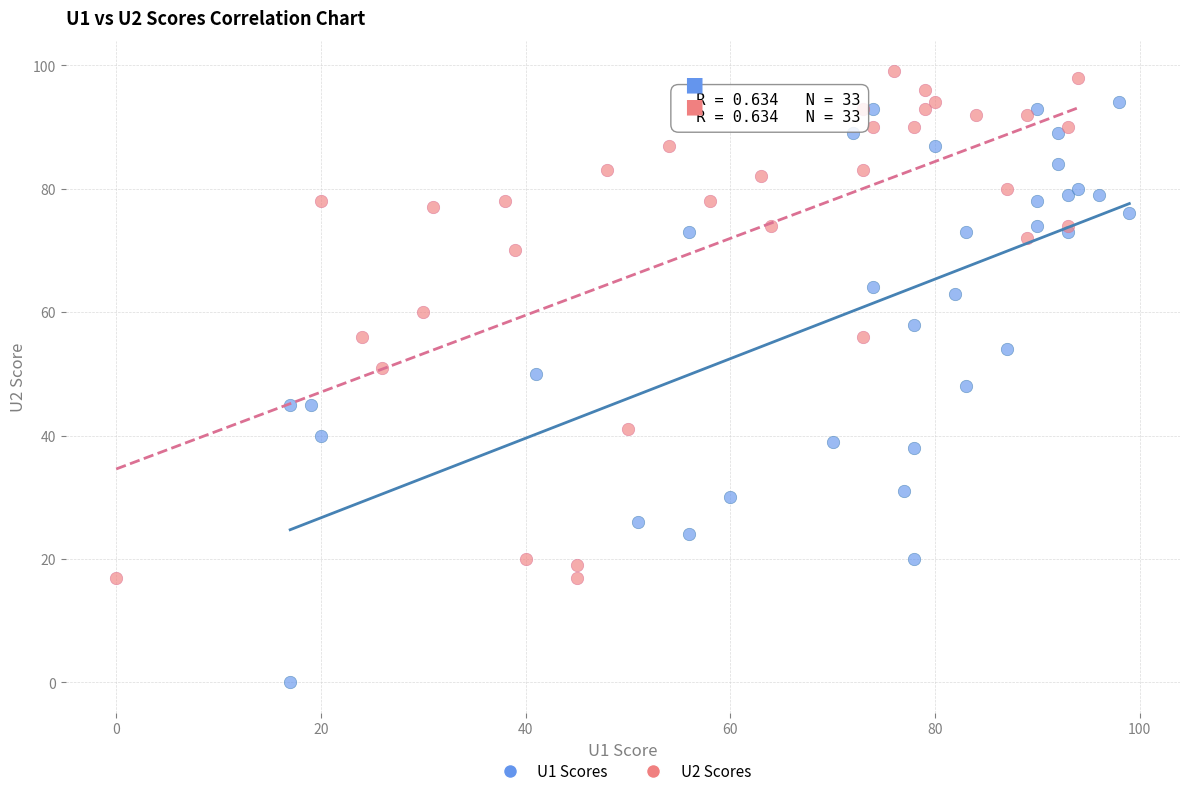

What are all the series names shown in the legend?

U1 Scores, U2 Scores